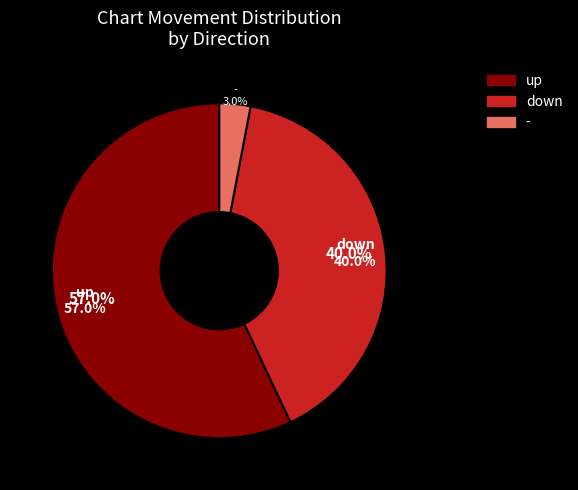

Which category has the biggest portion of the pie?

up